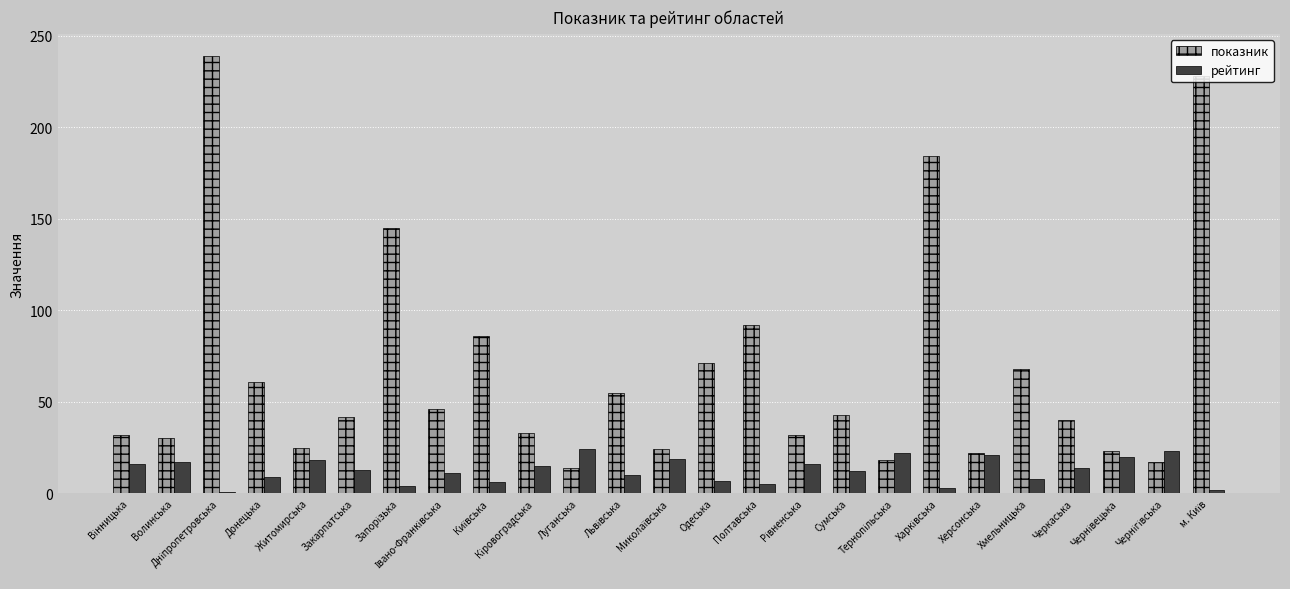

What is the maximum value shown in the chart?

239